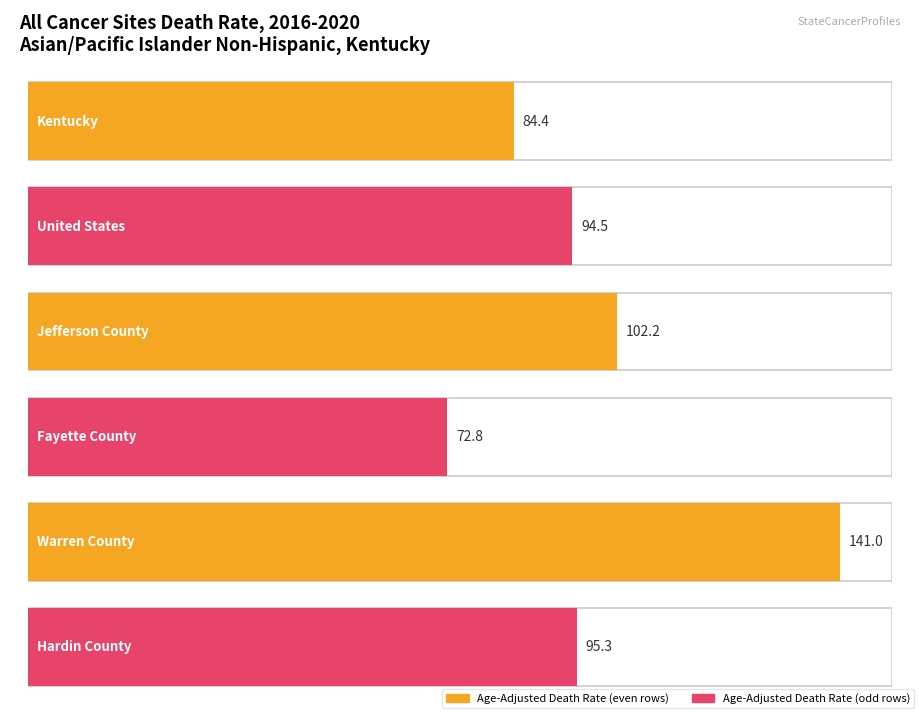

What is the sum of the Age-Adjusted Death Rate values at Kentucky and Fayette County?

157.2